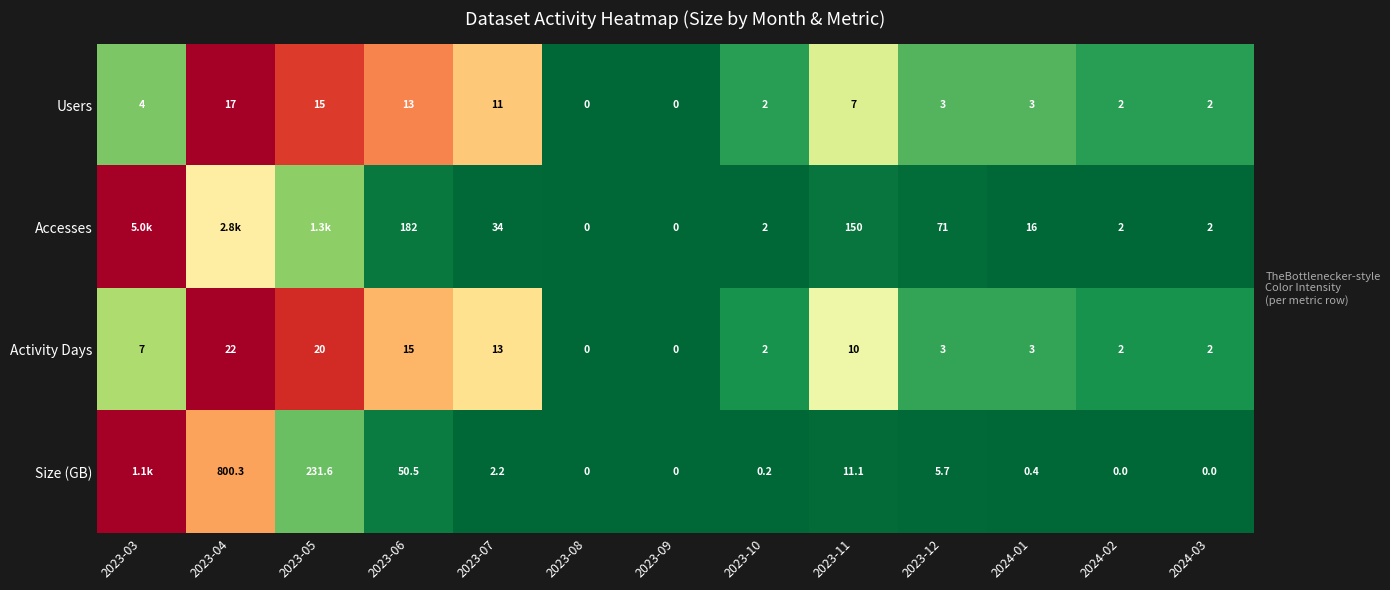

True or false: Users has a value of 0.5 at 2023-06.

False